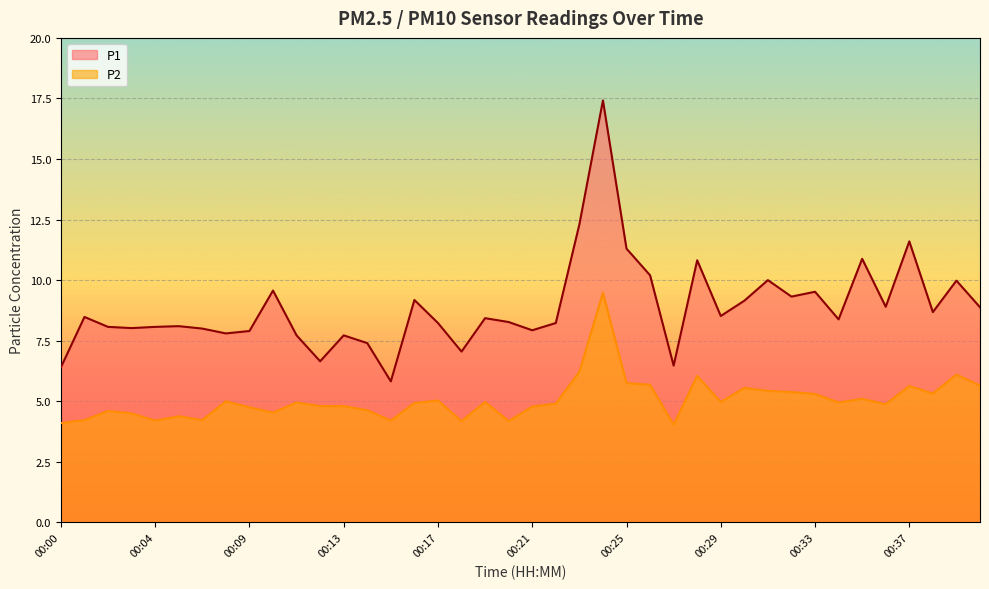

True or false: P2 and P1 cross at least once.

False